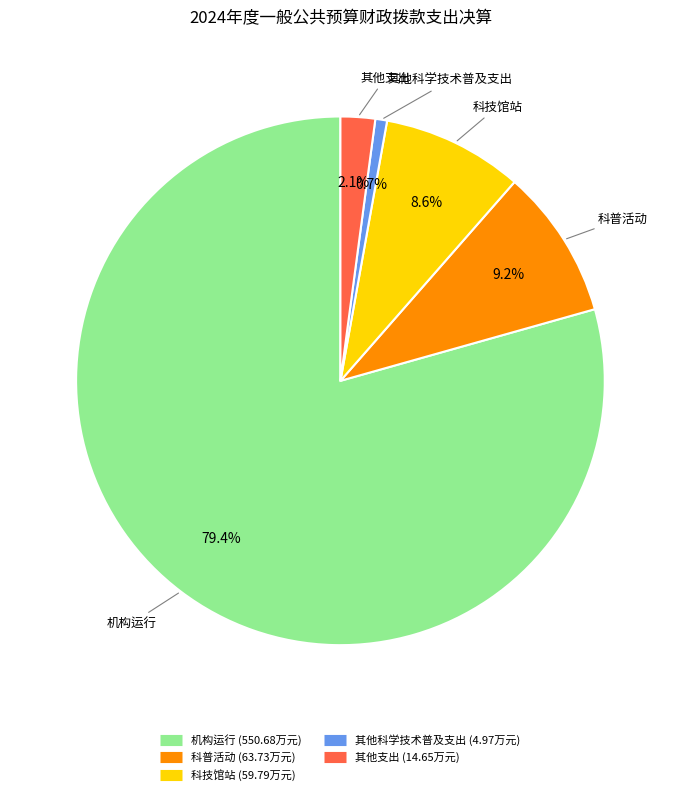

To the nearest percent, what is the difference between the largest and smallest slice percentages?

79%